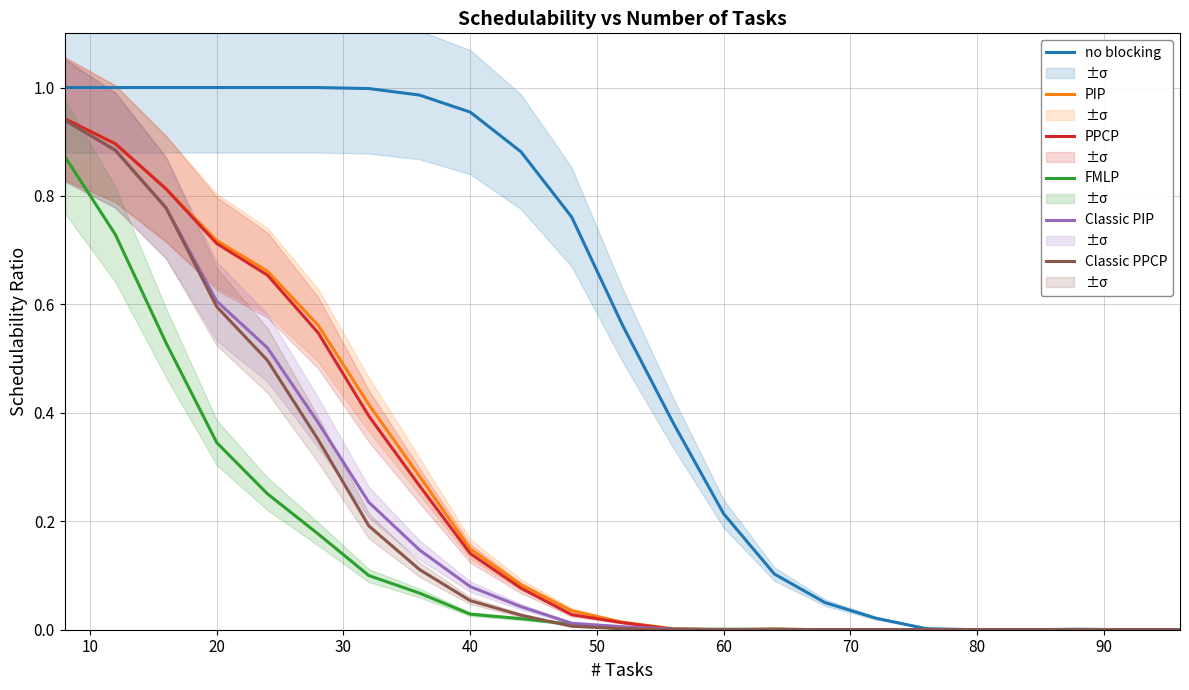

True or false: PPCP has a value of 0.0 at 60.

True